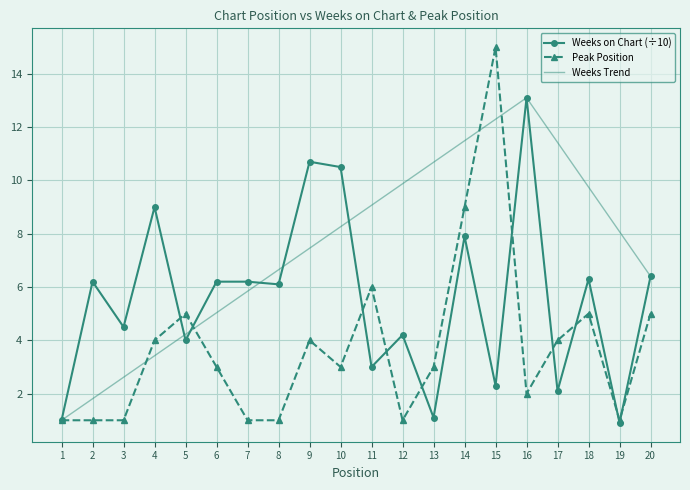

List the series in order of their peak value, highest first.

Peak Position, Weeks on Chart